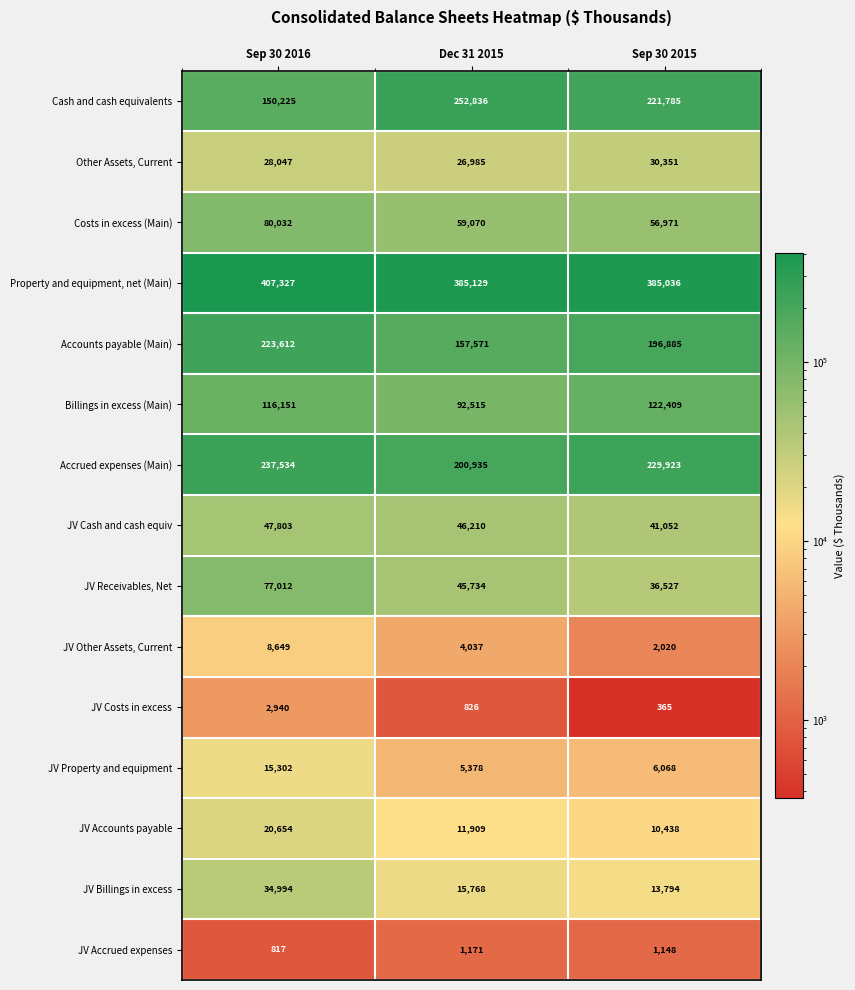

At which label does JV Accounts payable first exceed 11909?

Sep 30 2016